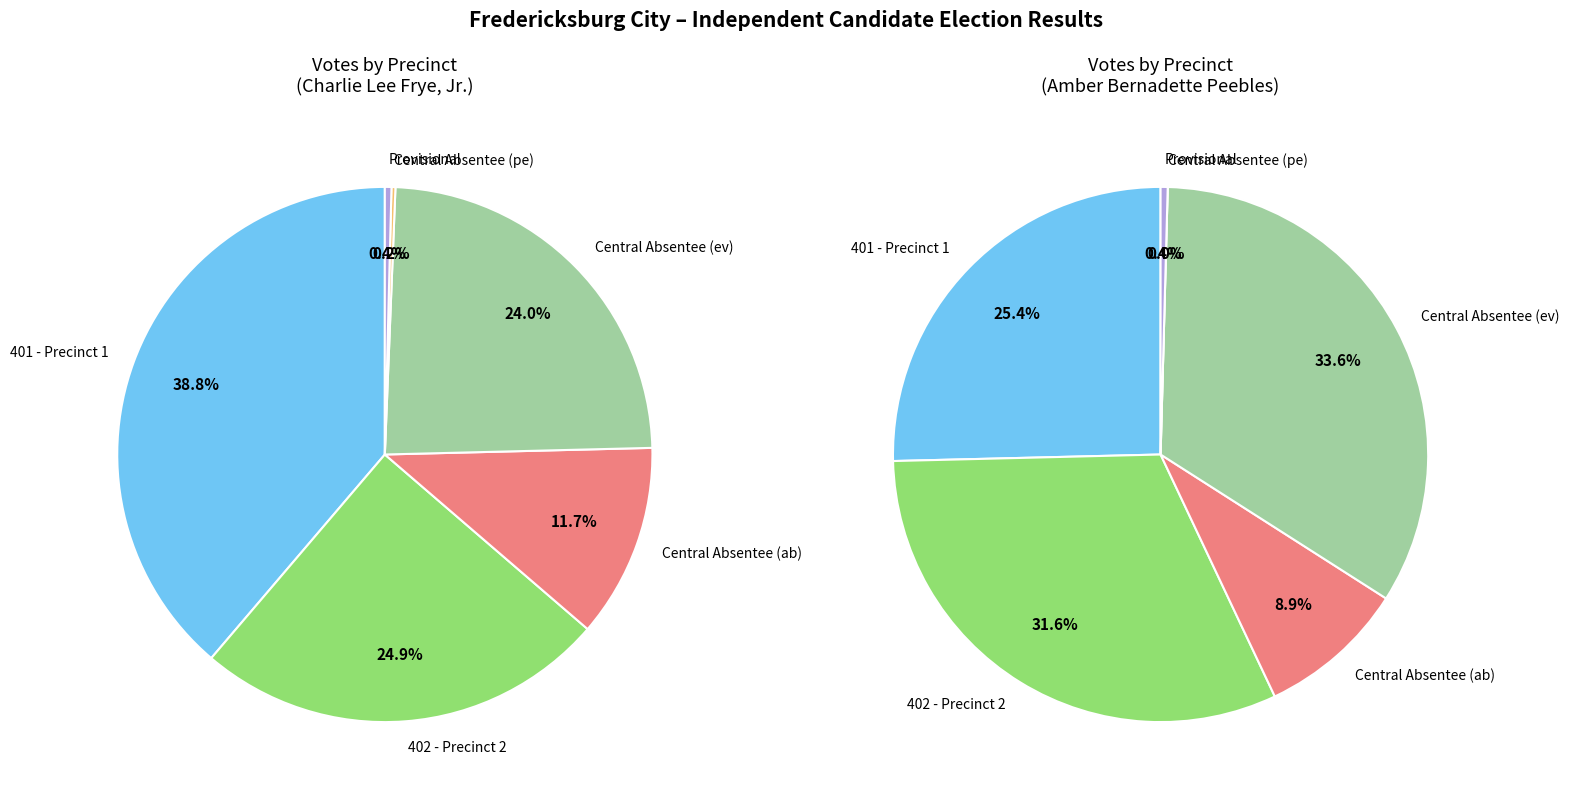

What is the smallest slice in the pie chart?

Central Absentee (pe)